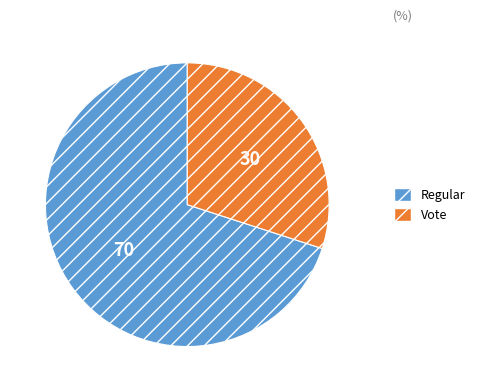

Which category has the biggest portion of the pie?

Regular